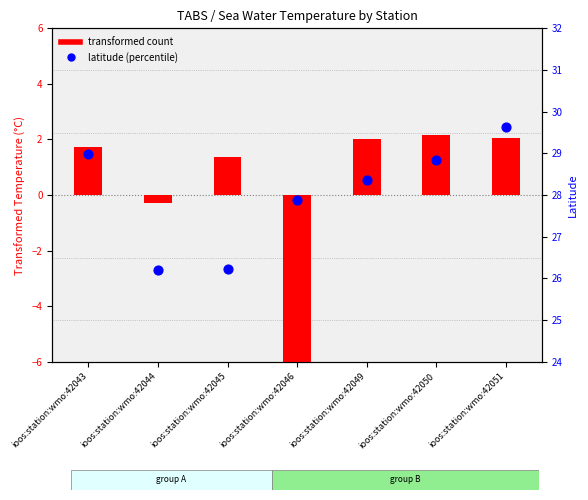

What is the total value across all series at ioos:station:wmo:42046?

18.8